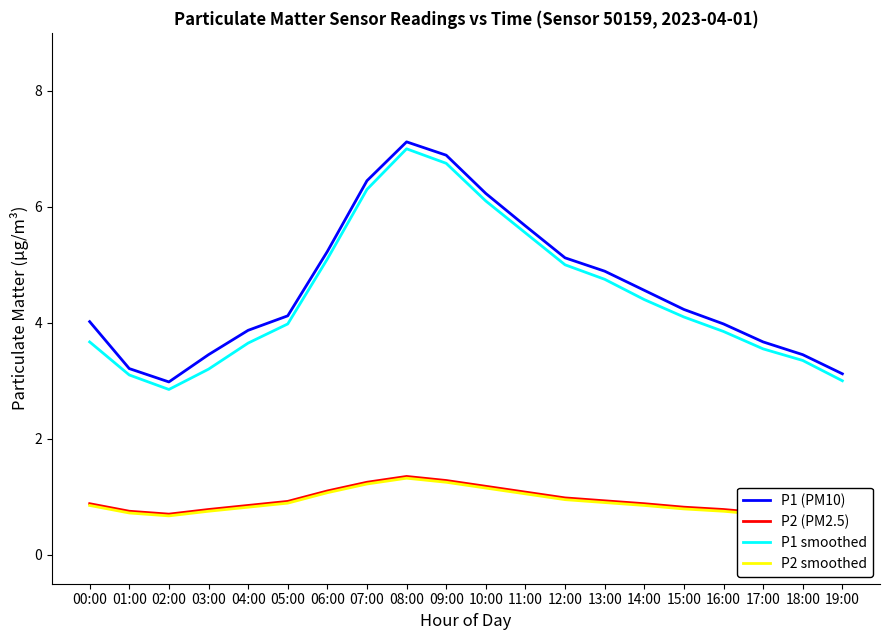

What is the difference between the P2 smoothed values at 18:00 and 16:00?

0.1